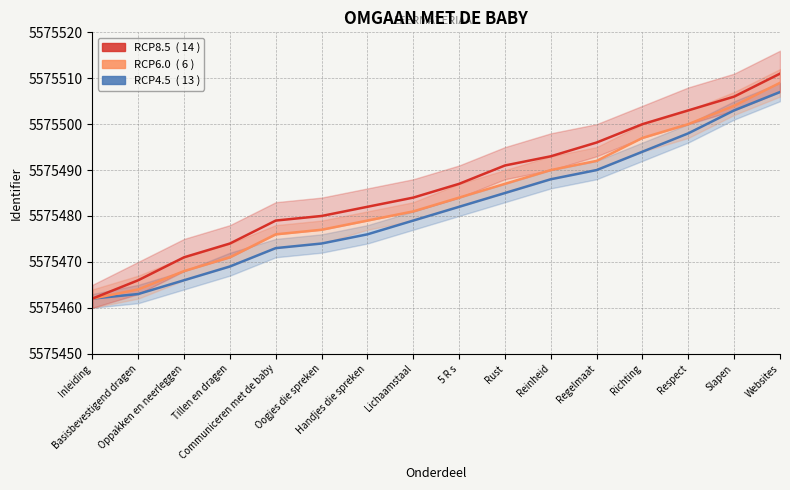

True or false: RCP4.5 has more than 2 interior local peaks.

False